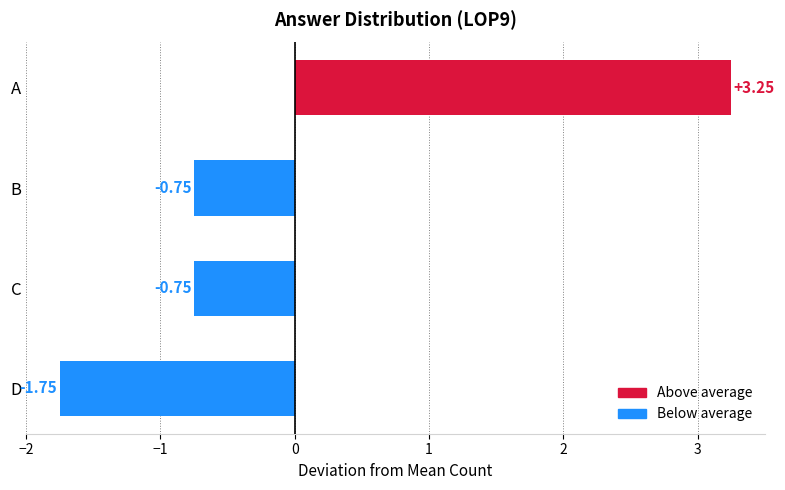

What is the change in value from A to C?

-4.0